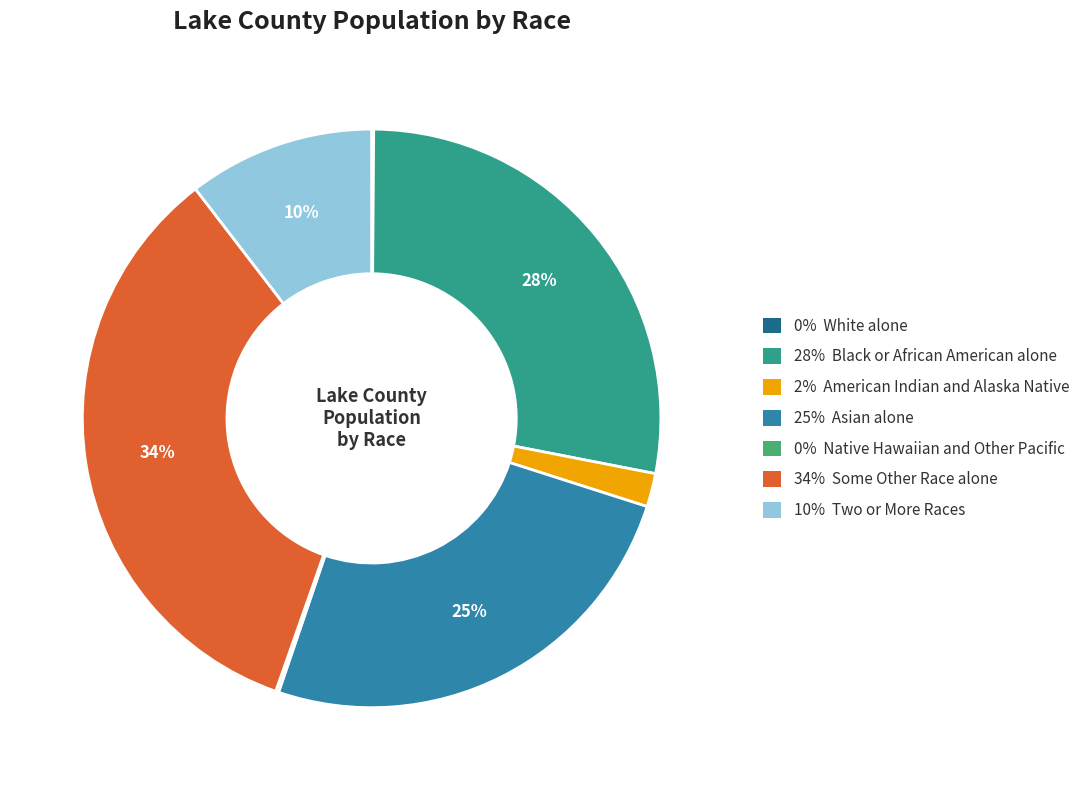

To the nearest percent, what is the difference between the largest and smallest slice percentages?

34%